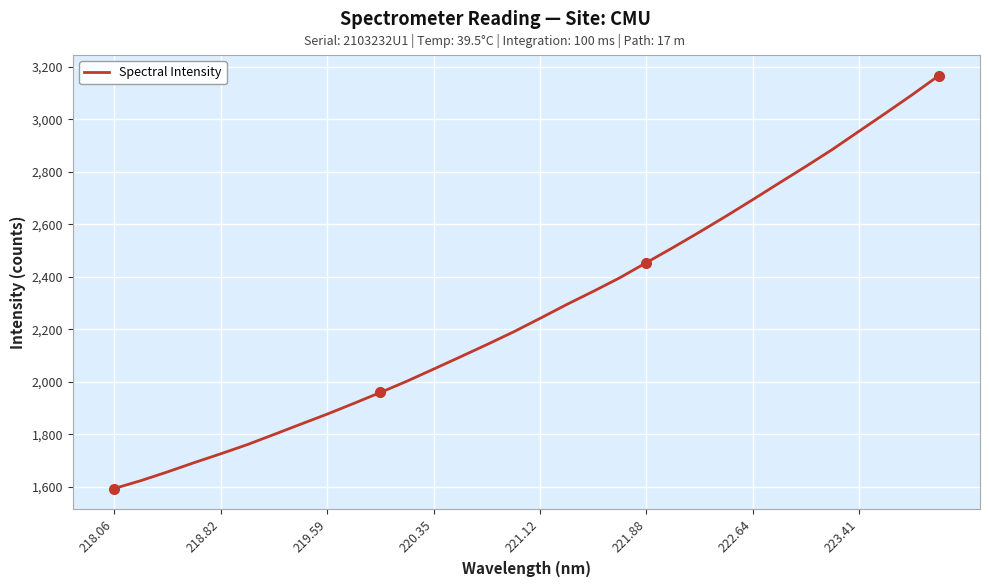

What is the difference between the maximum and minimum values?

1571.5